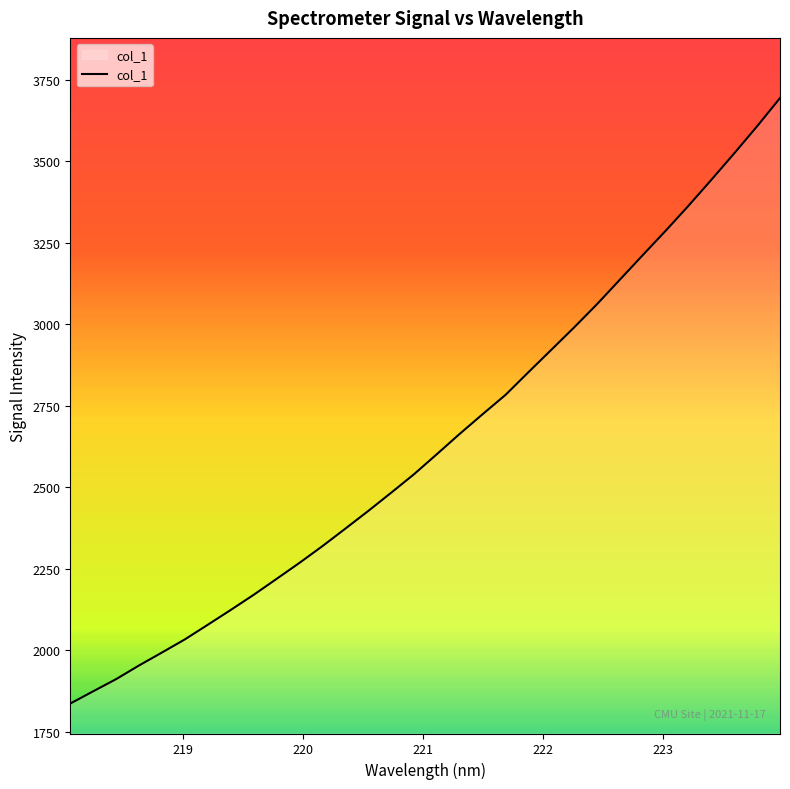

What is the difference between the maximum and minimum values?

1857.5